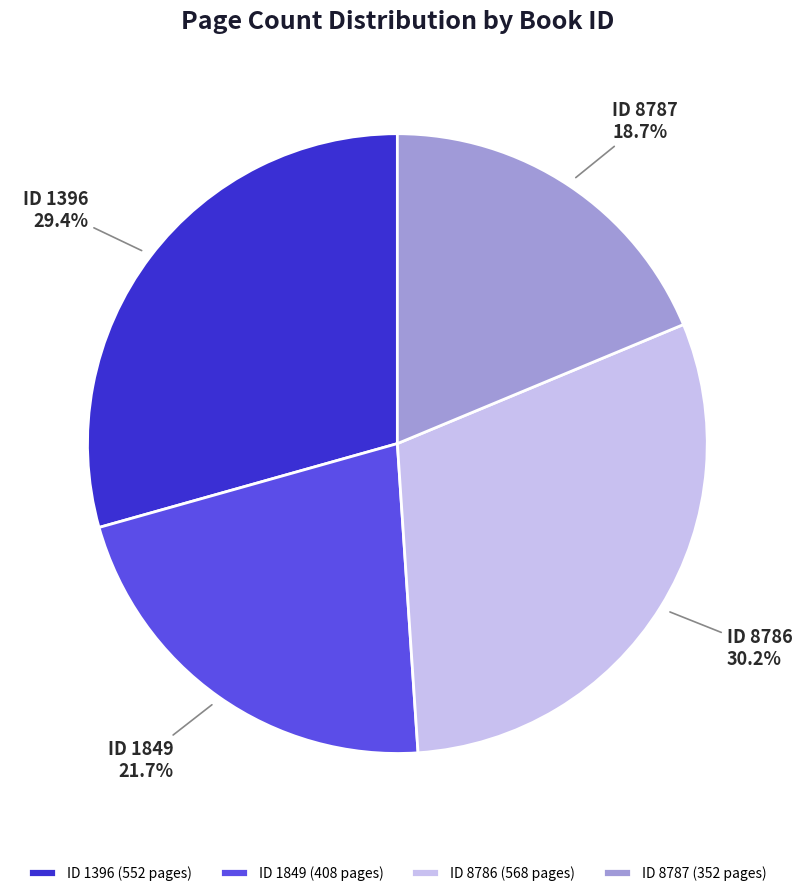

Is there any slice that represents more than half of the pie?

No